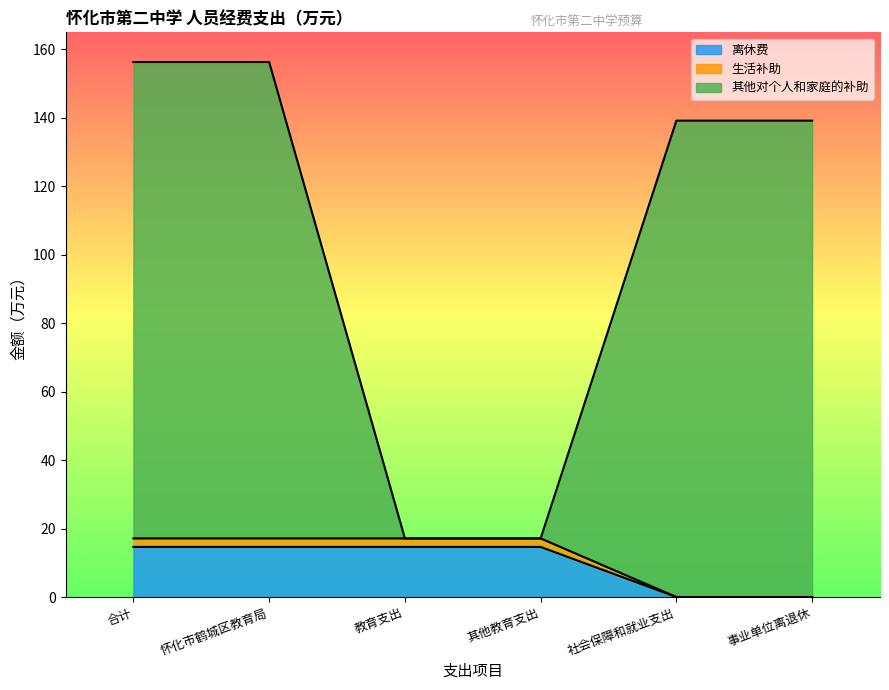

Reading left to right, what are all the values shown in this chart?

离休费: 合计=14.6	怀化市鹤城区教育局=14.6	教育支出=14.6	其他教育支出=14.6	社会保障和就业支出=0.0	事业单位离退休=0.0
生活补助: 合计=17.1	怀化市鹤城区教育局=17.1	教育支出=17.1	其他教育支出=17.1	社会保障和就业支出=0.0	事业单位离退休=0.0
其他对个人和家庭的补助: 合计=156.3	怀化市鹤城区教育局=156.3	教育支出=17.1	其他教育支出=17.1	社会保障和就业支出=139.2	事业单位离退休=139.2